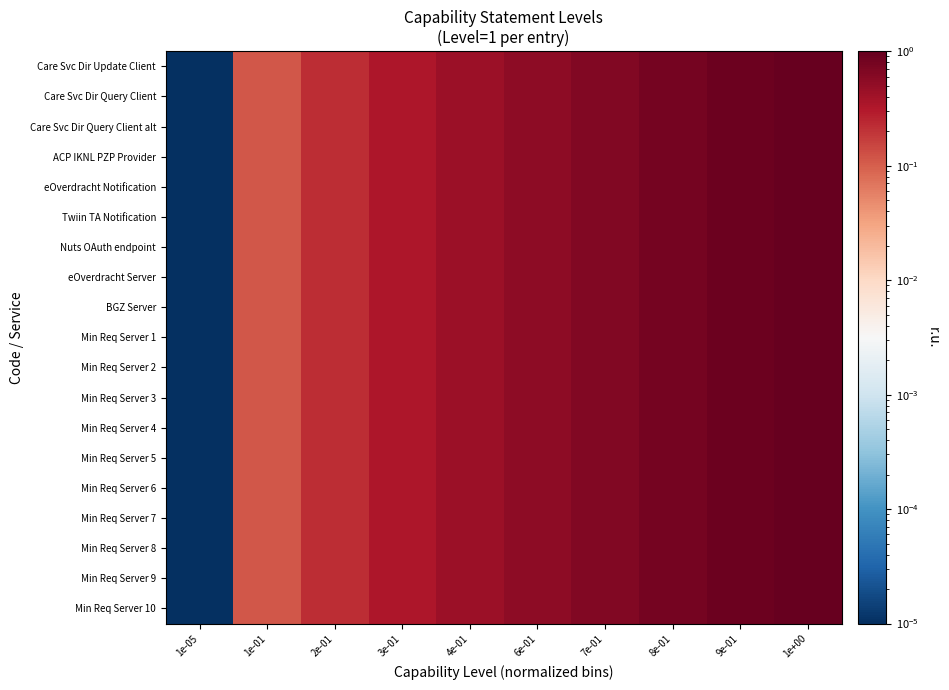

Count the number of data series in this chart.

19